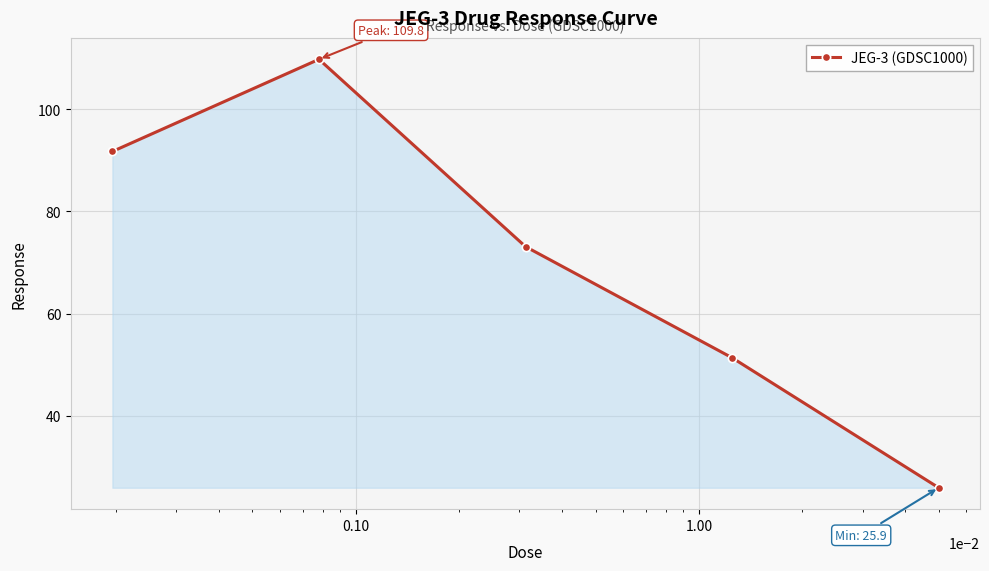

What is the value of the 3rd point from the left?

73.1